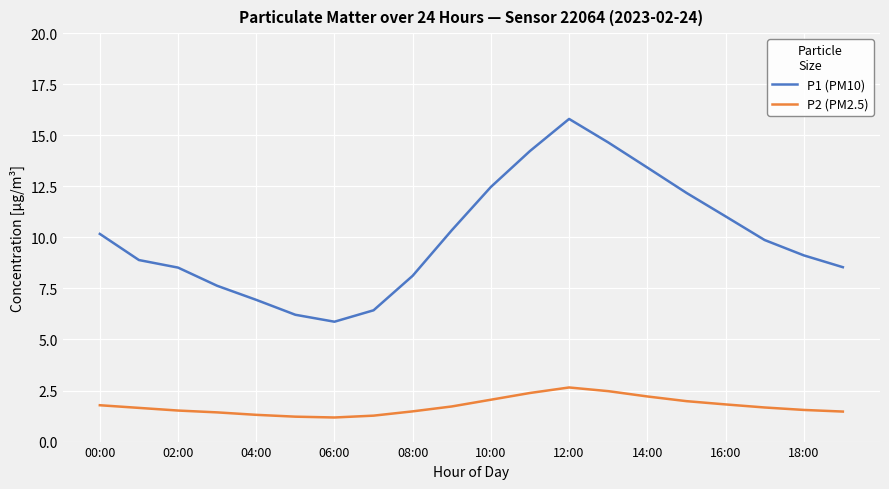

What is the highest value of the P1 (PM10) series?

15.8